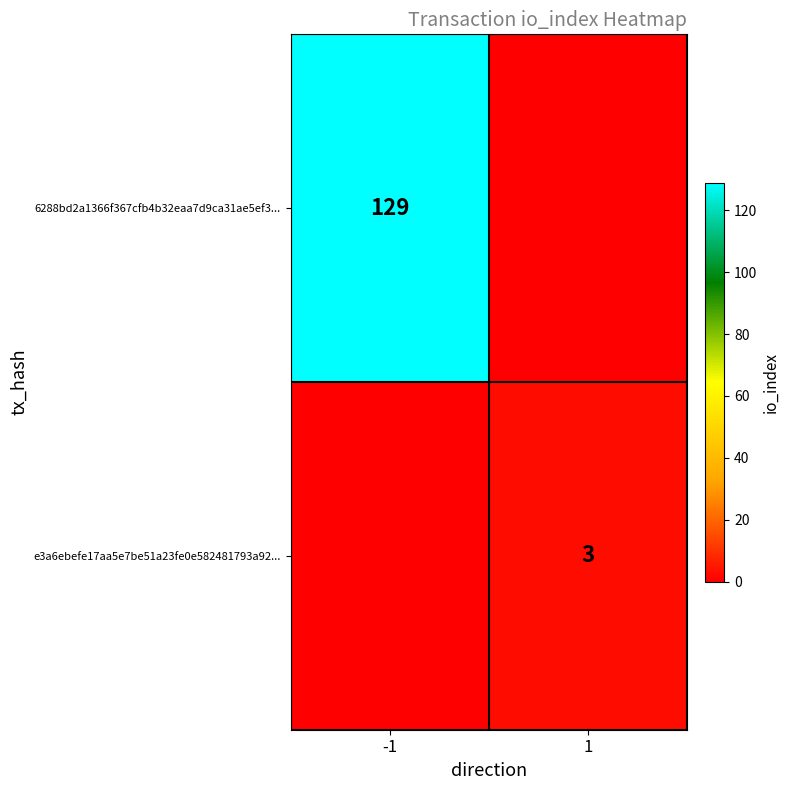

The value of 6288bd2a1366f367cfb4b32eaa7d9ca31ae5ef3... at -1 is 129. True or false?

True